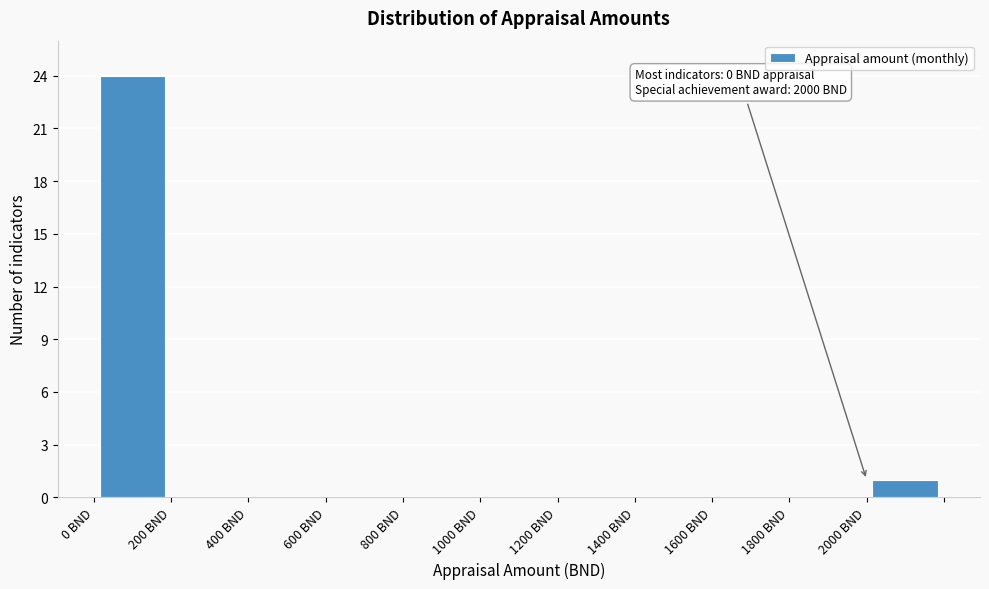

Which range on the x-axis has the tallest bar?

0 to 200